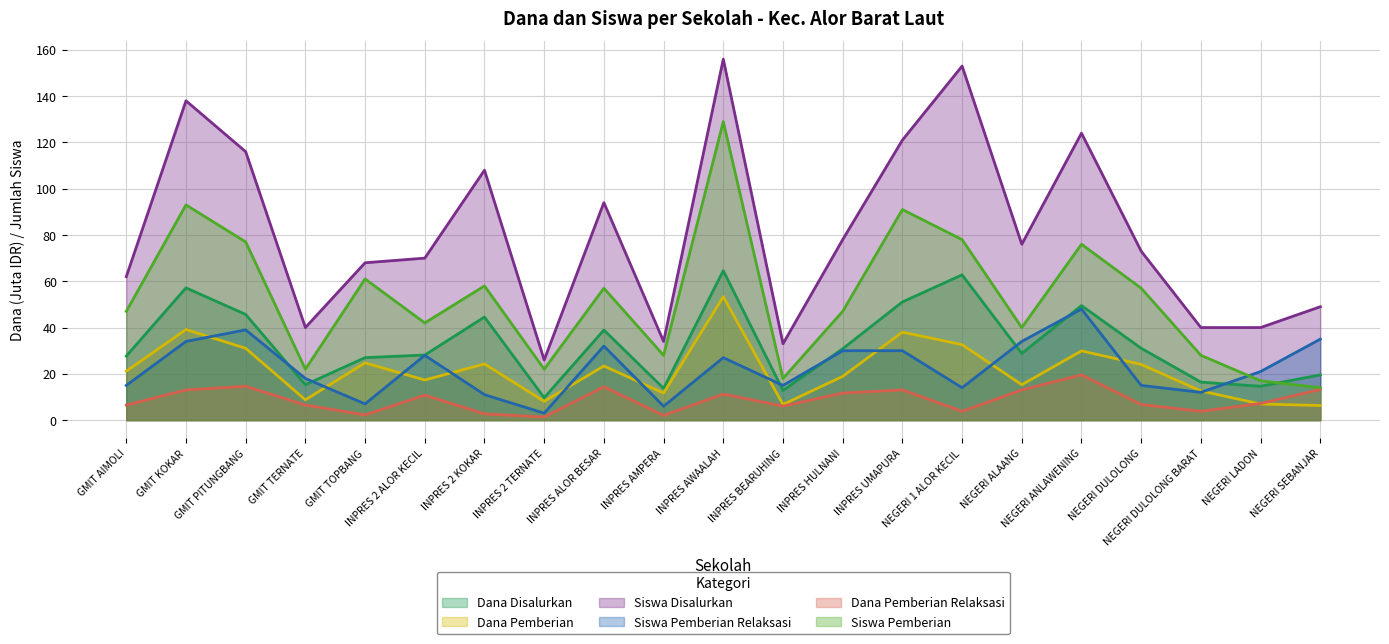

How many data points in Siswa Pemberian are less than 47?

9